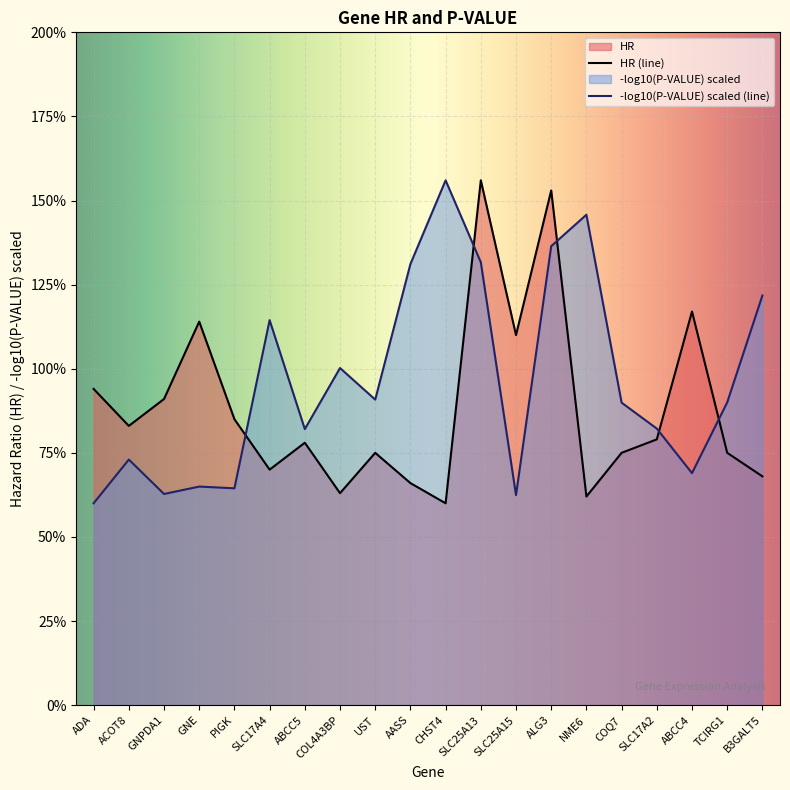

What is the label of the 2nd point from the left?

ACOT8